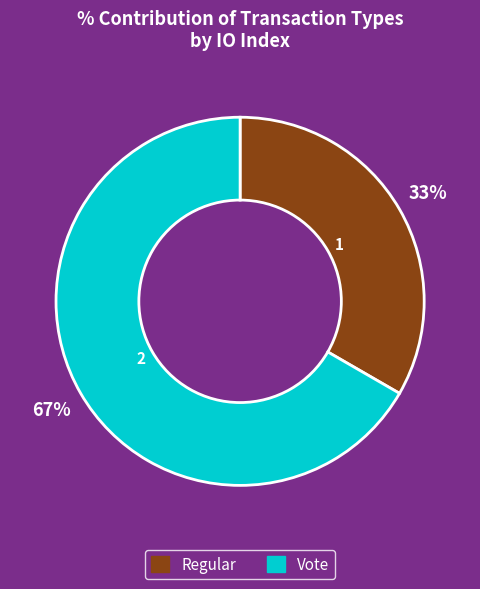

What is the ratio of the value at Regular to the value at Vote?

0.5